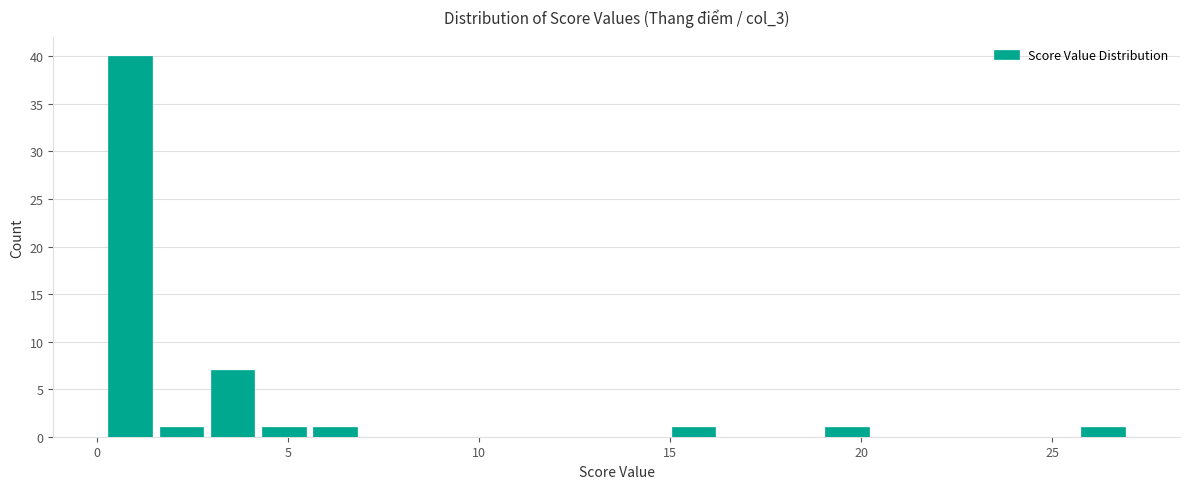

Around what value on the x-axis is the tallest bar? Give the approximate position of its centre, as read against the axis.

1.0